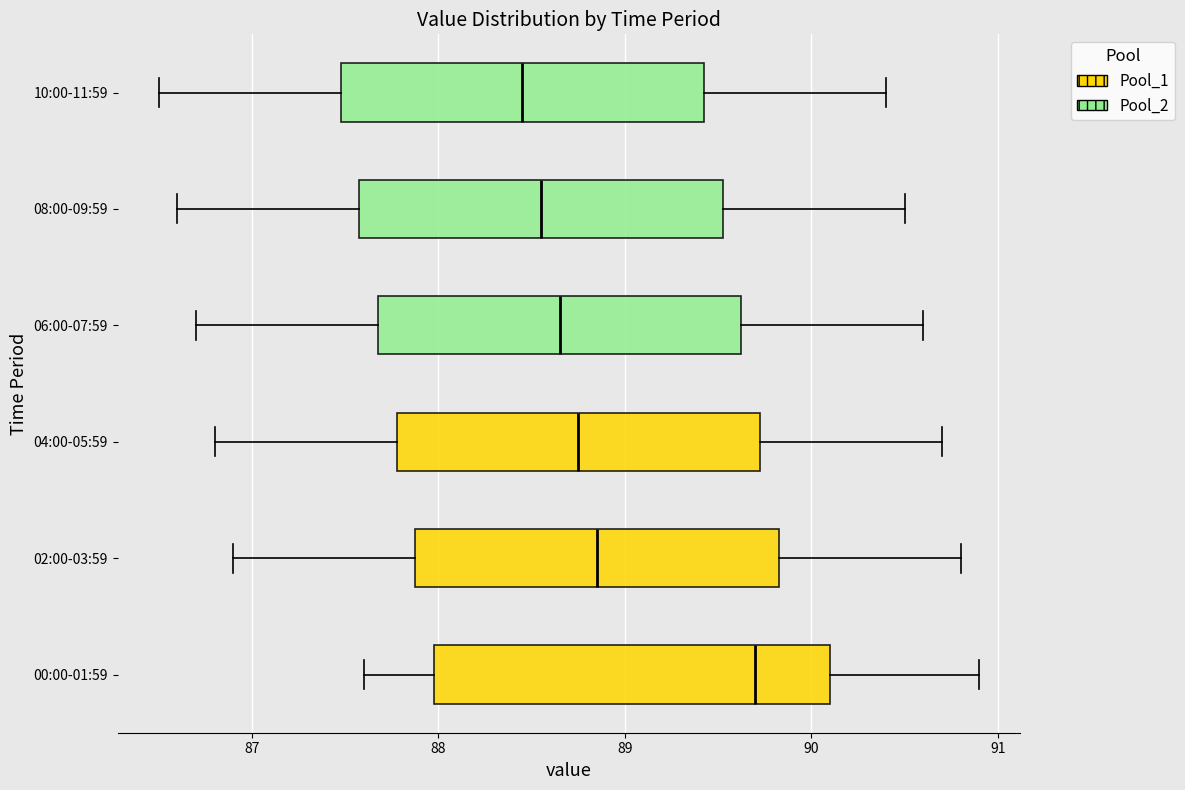

Where does the right whisker of the box for 10:00-11:59 end on the x-axis? The values are not printed on the chart, so give them approximately, as read against the axis.

90.4